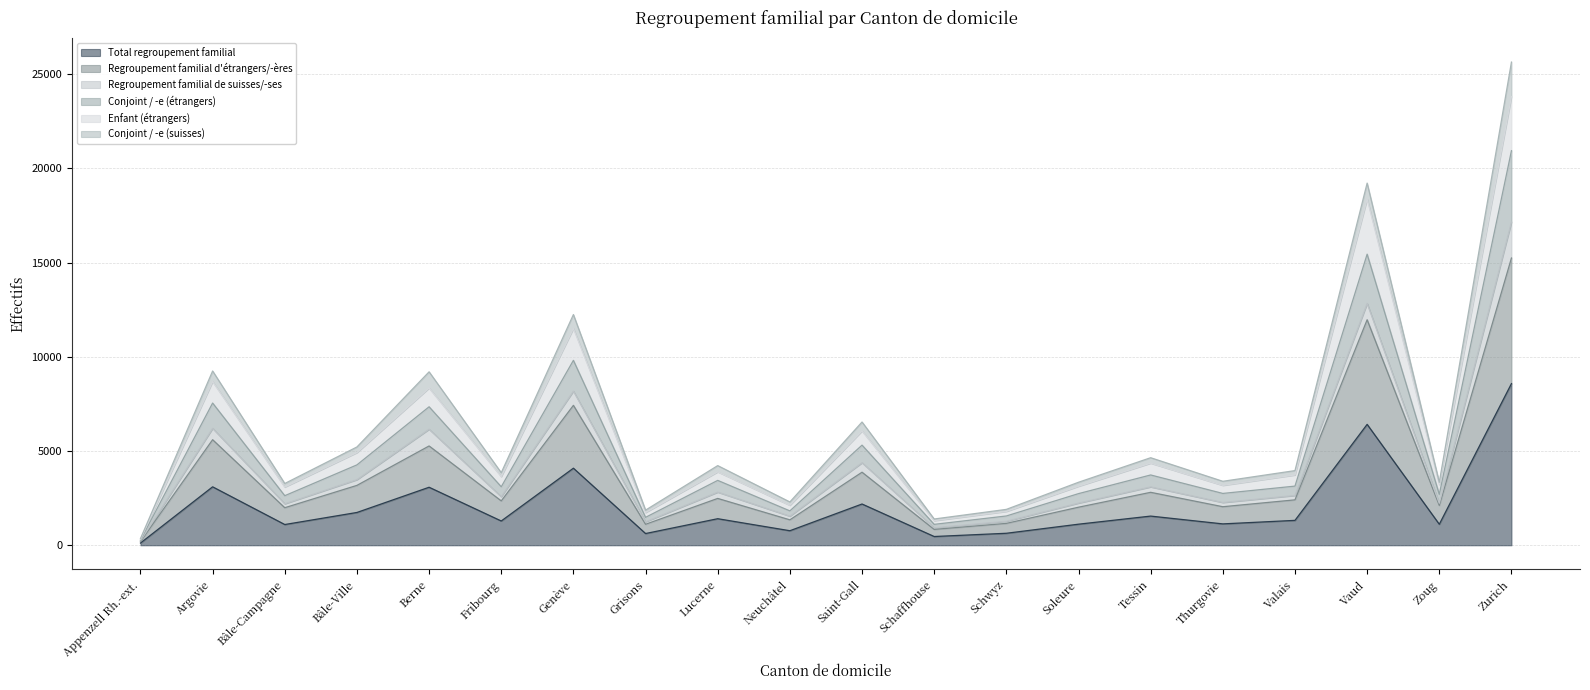

How many lines are shown in the chart?

6